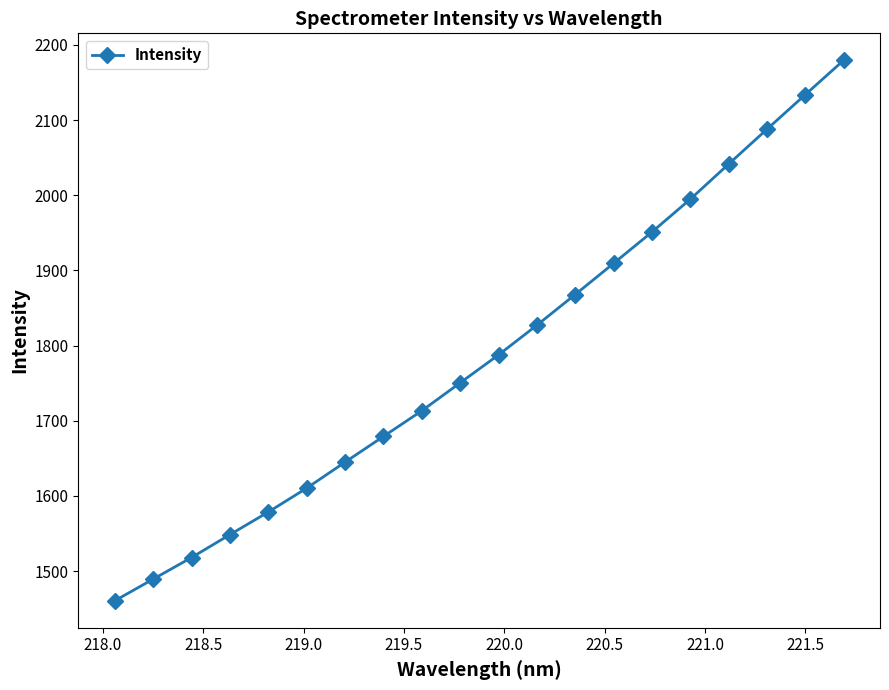

What is the greatest value displayed?

2179.6